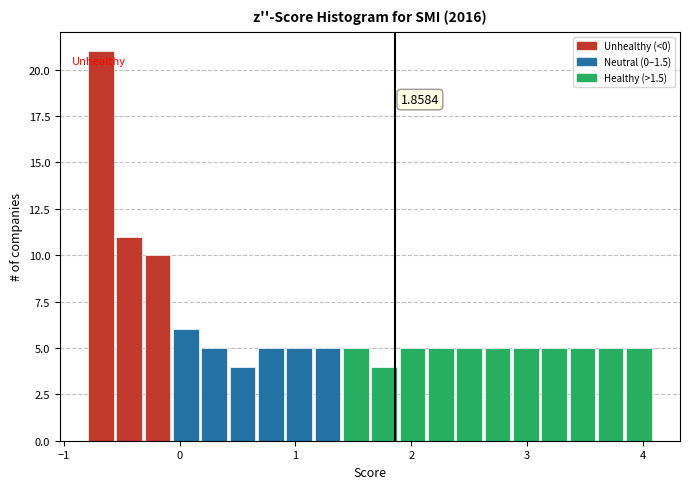

Around what value on the x-axis is the tallest bar? Give the approximate position of its centre, as read against the axis.

-0.7